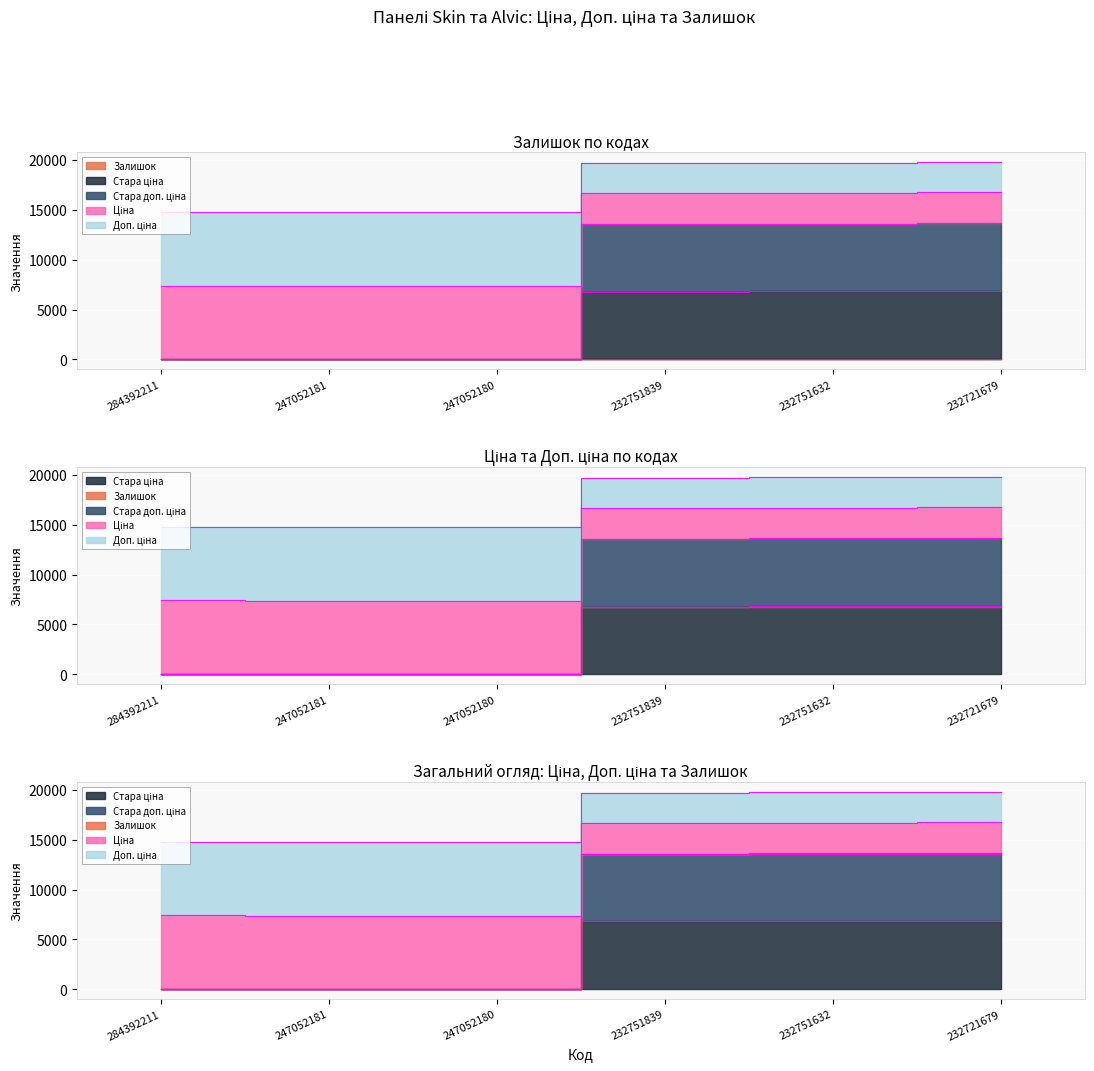

Is it true that Стара доп. ціна equals 20.0 at 247052181?

True